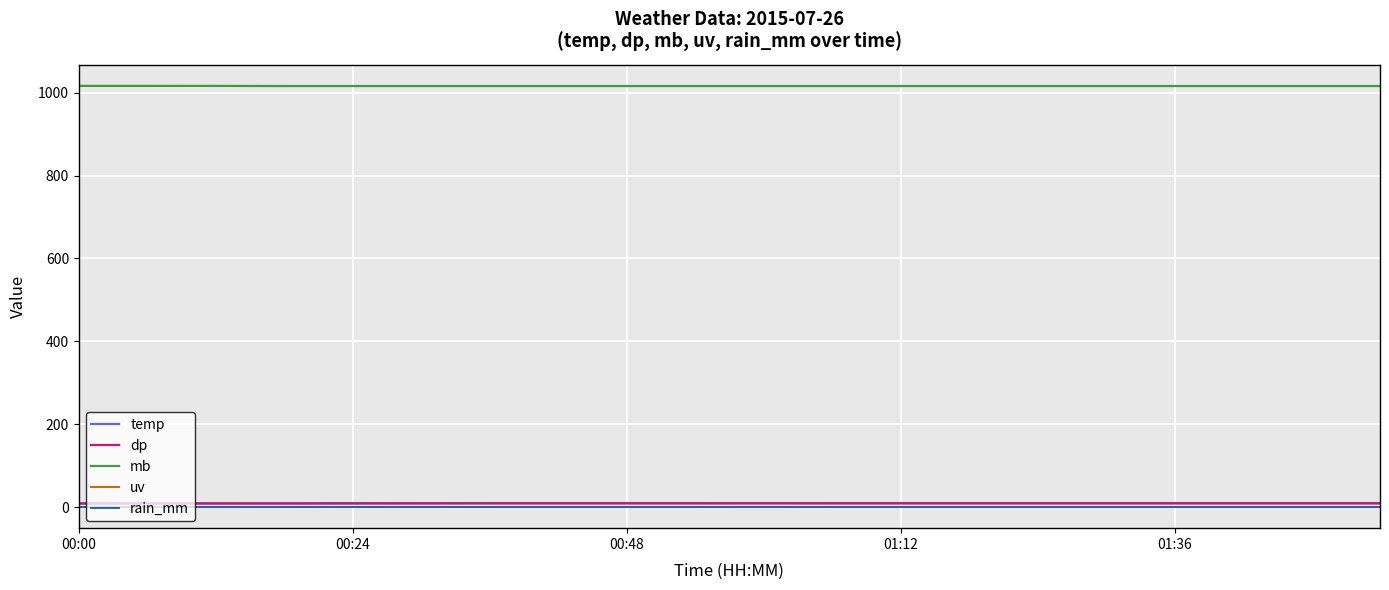

What is the average value of the mb series?

1016.0